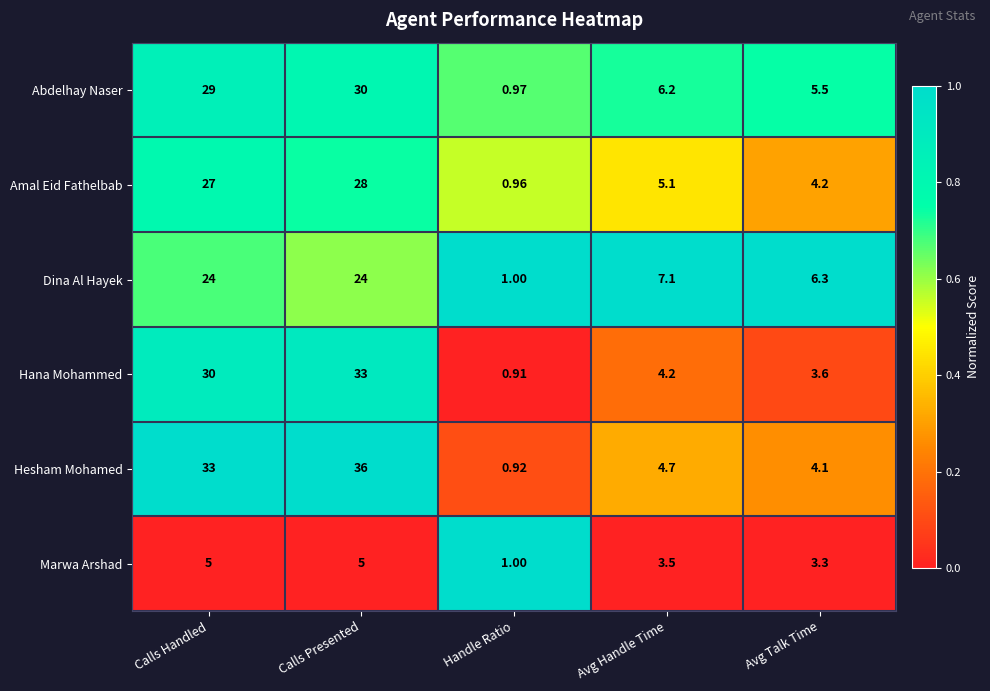

Which series has the widest spread of values?

Hesham Mohamed